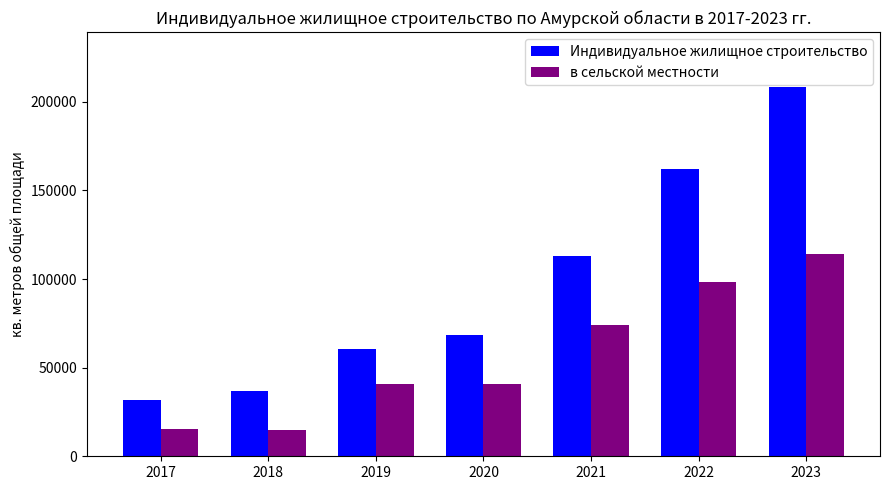

What is the difference between the second highest and minimum values in the в сельской местности series?

83749